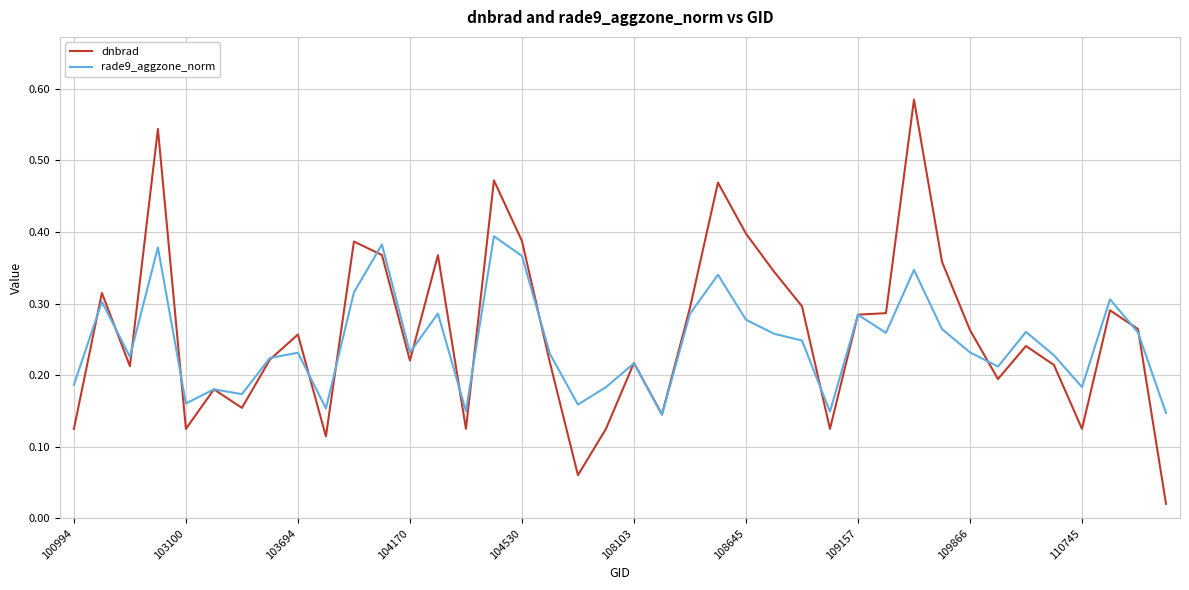

Rank the series by their maximum value, from highest to lowest.

dnbrad, rade9_aggzone_norm